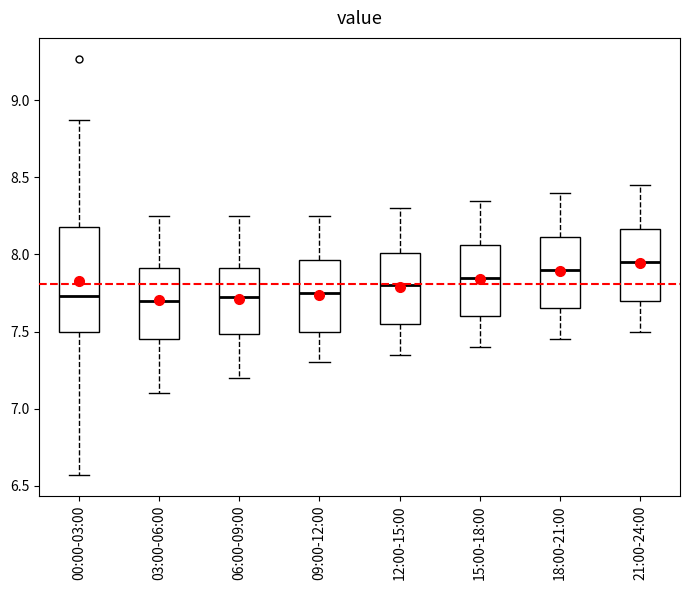

Where is the upper edge of the box for 06:00-09:00 on the y-axis? The values are not printed on the chart, so give them approximately, as read against the axis.

7.90